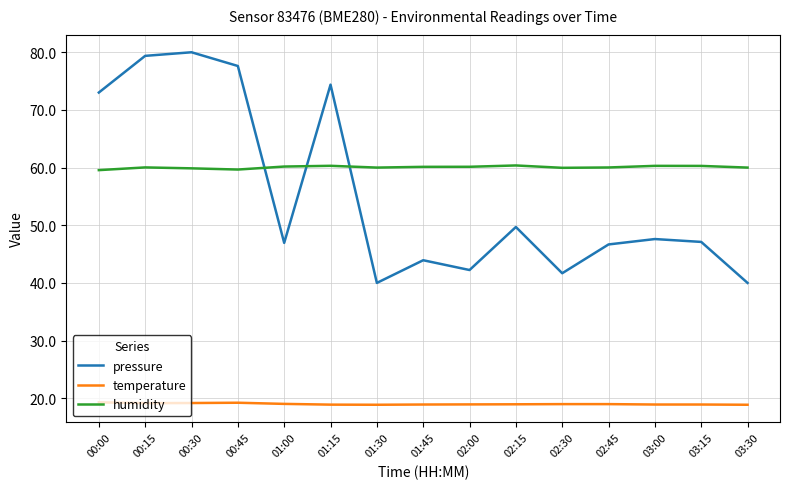

True or false: temperature has a value of 18.9 at 03:30.

True